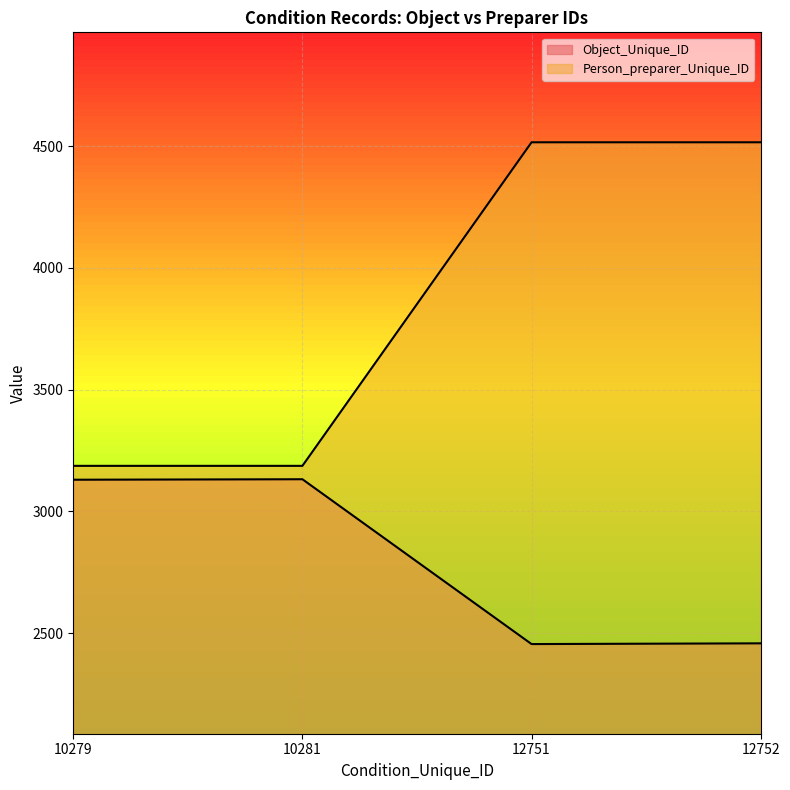

At which label does Object_Unique_ID first exceed 3130?

10281